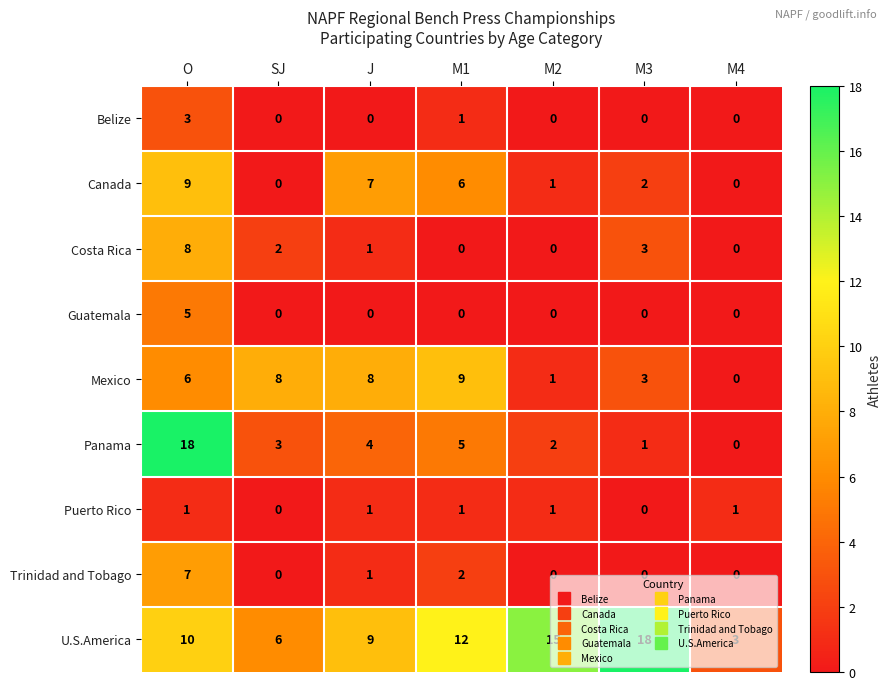

What is the greatest value displayed?

18